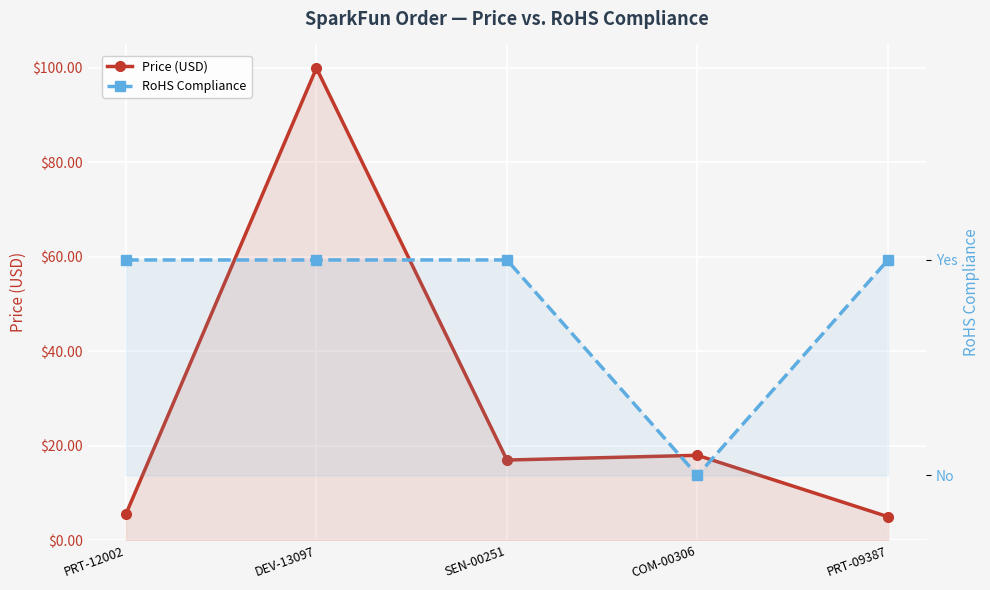

How many values in RoHS Compliance are above zero?

4